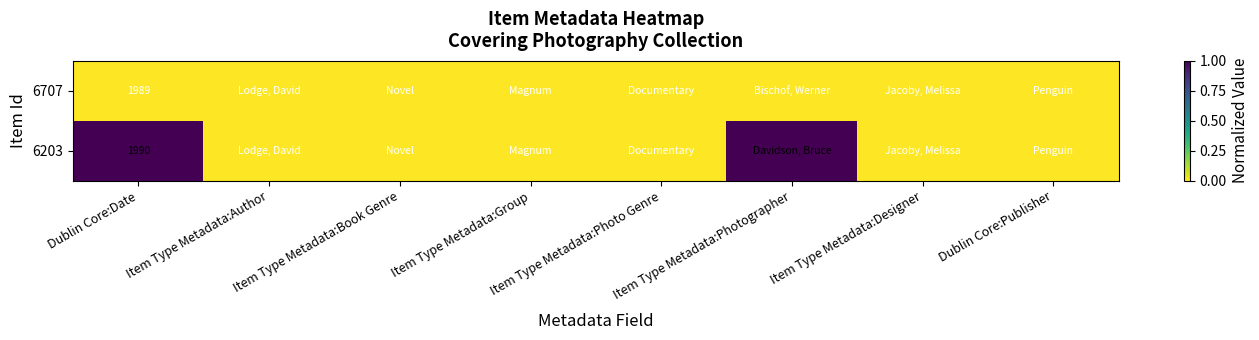

How many series are shown in this chart?

2